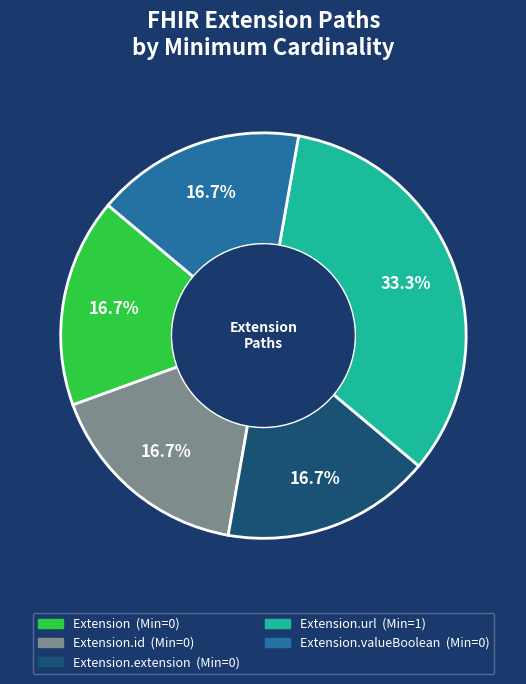

Does any single category account for the majority?

No